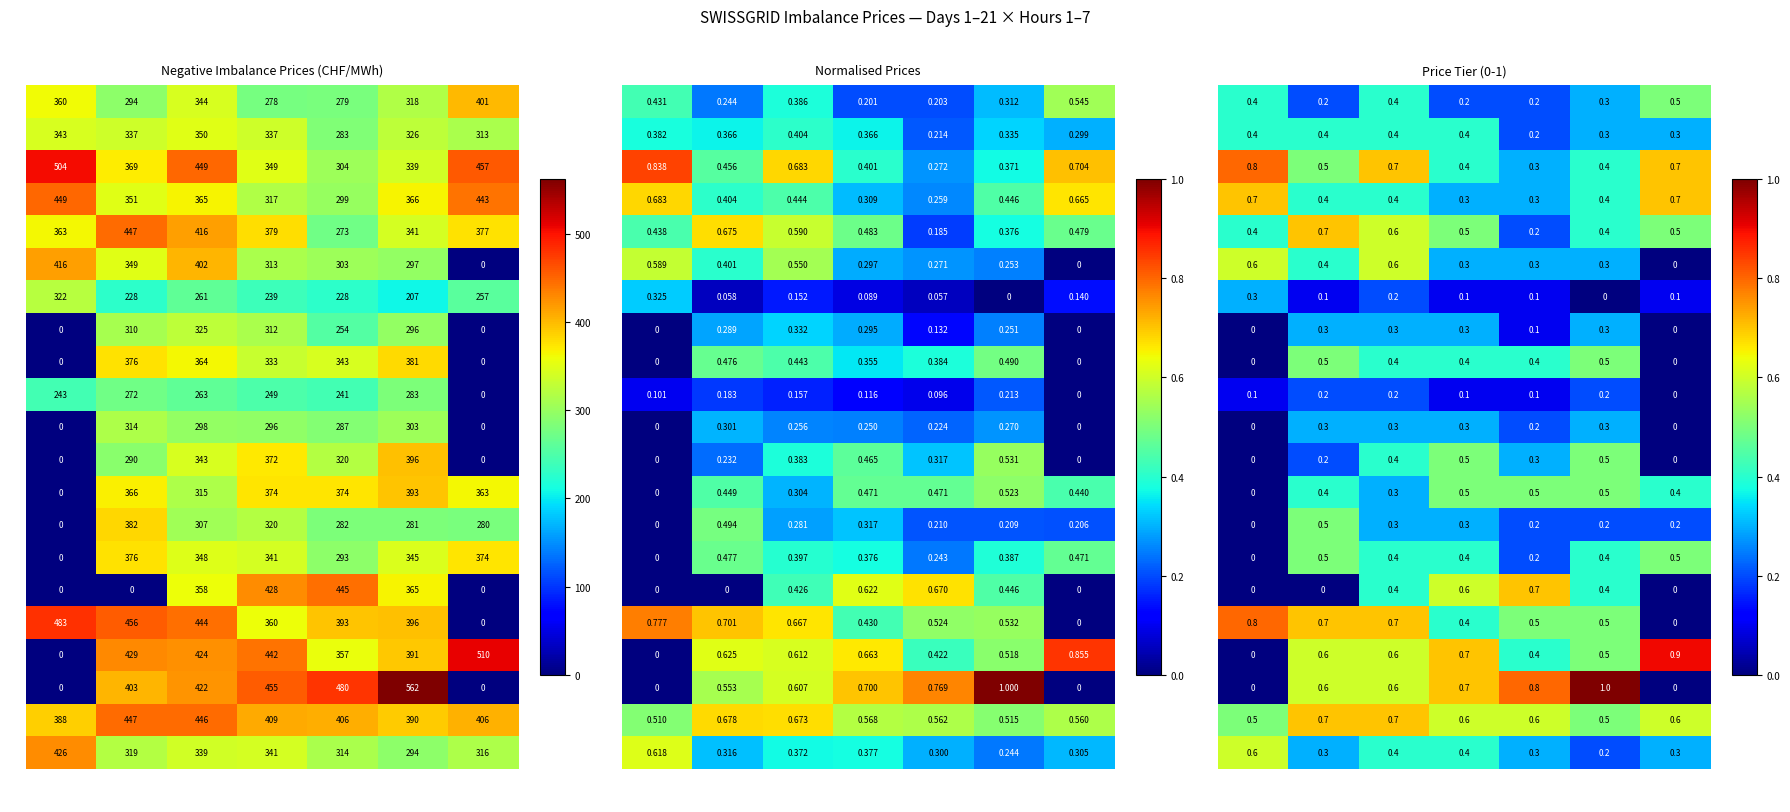

Rank the categories by 7 value from lowest to highest.

Hour 6, Hour 2, Hour 4, Hour 5, Hour 7, Hour 3, Hour 1